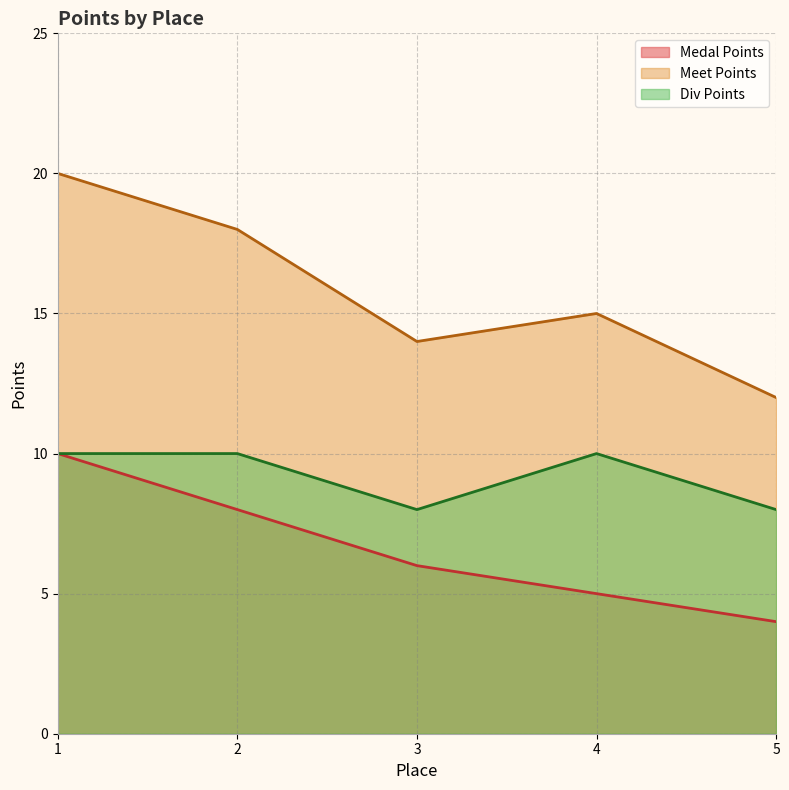

Which category has the highest value in the Medal Points series?

1